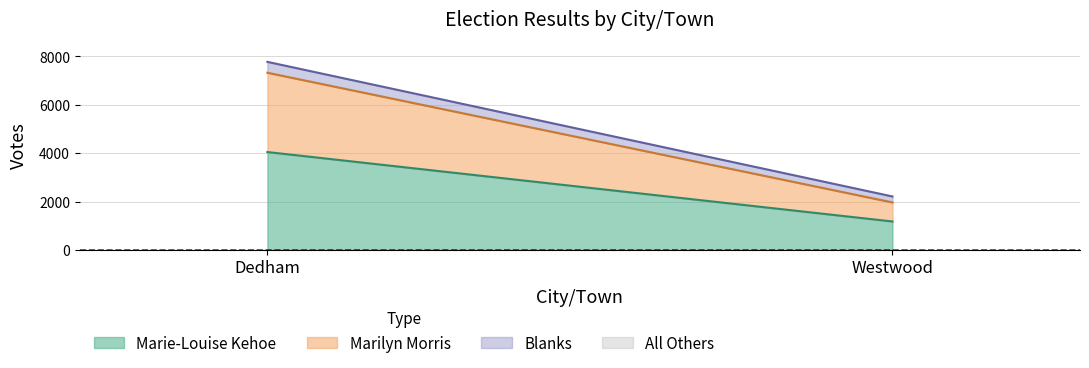

Count the number of categories in the chart.

2